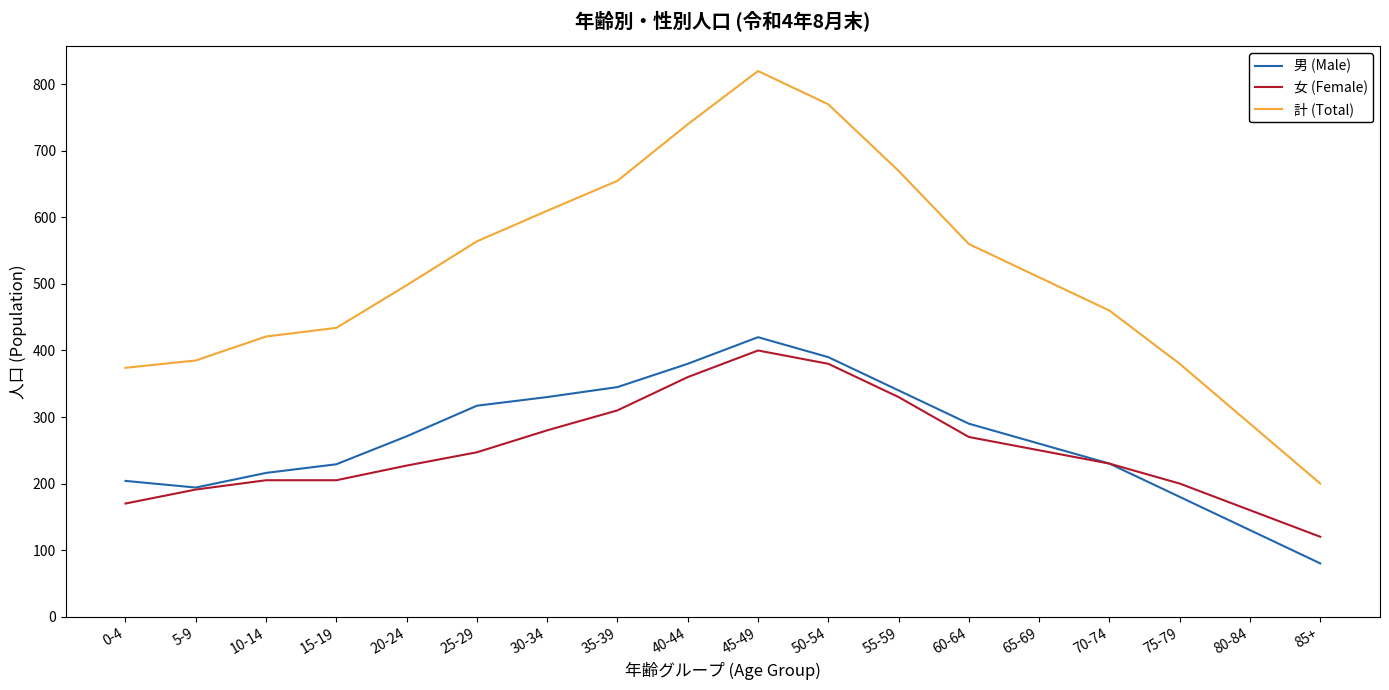

True or false: 計 (Total) and 男 (Male) cross at least once.

False